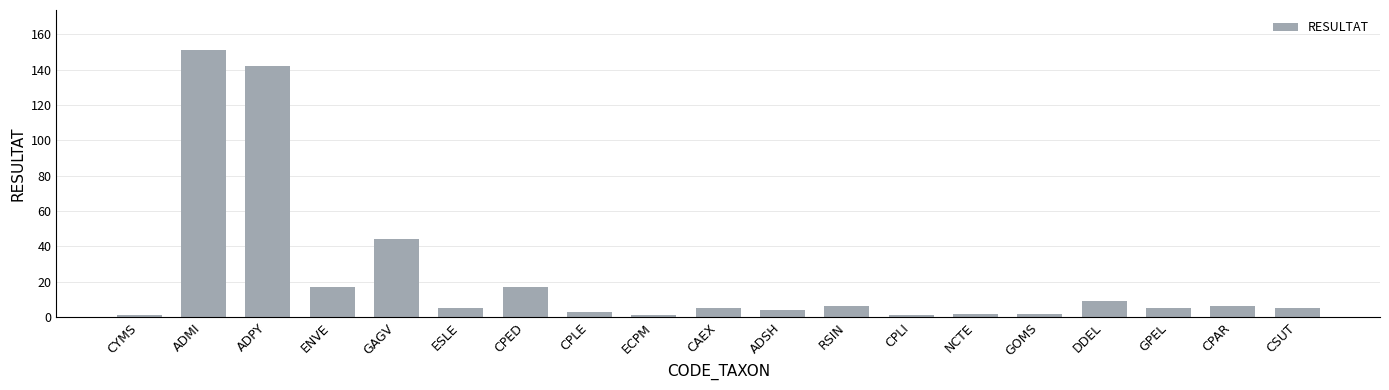

Reading right to left, what are all the values shown in this chart?

CSUT=5	CPAR=6	GPEL=5	DDEL=9	GOMS=2	NCTE=2	CPLI=1	RSIN=6	ADSH=4	CAEX=5	ECPM=1	CPLE=3	CPED=17	ESLE=5	GAGV=44	ENVE=17	ADPY=142	ADMI=151	CYMS=1